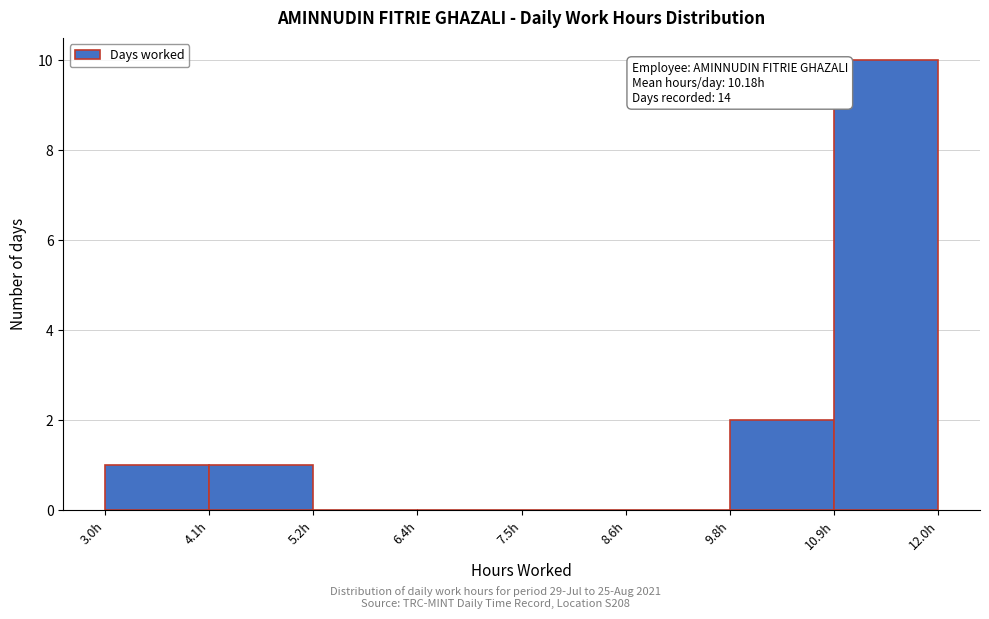

Over which range of the x-axis is the bar tallest?

10.8 to 12.0